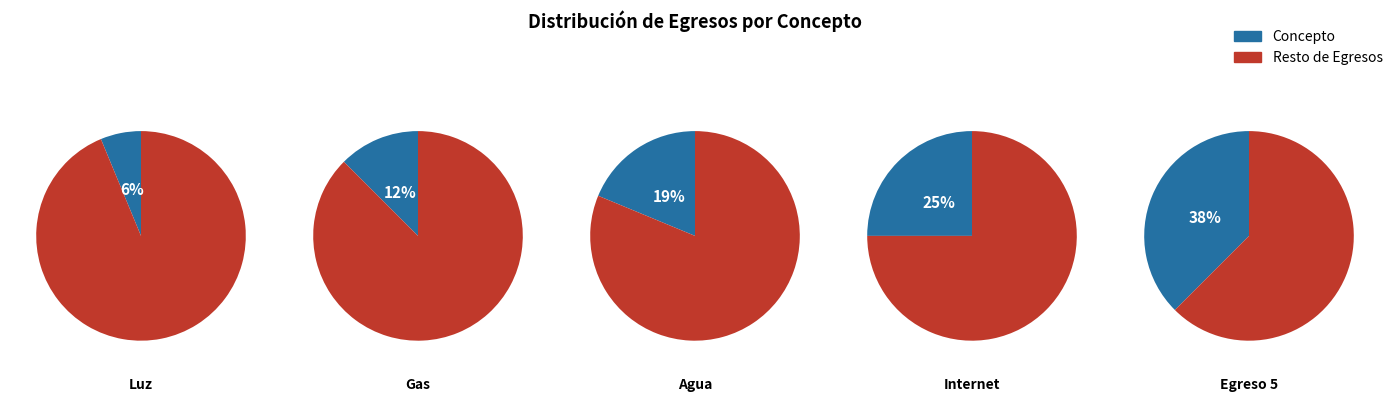

Which has a higher value, Gas or Agua?

Agua